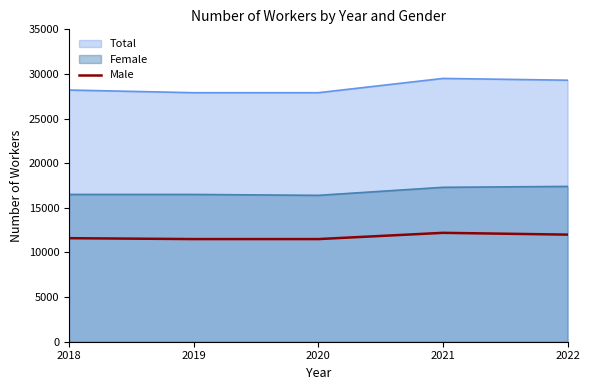

What is the difference between the maximum and minimum values?

700